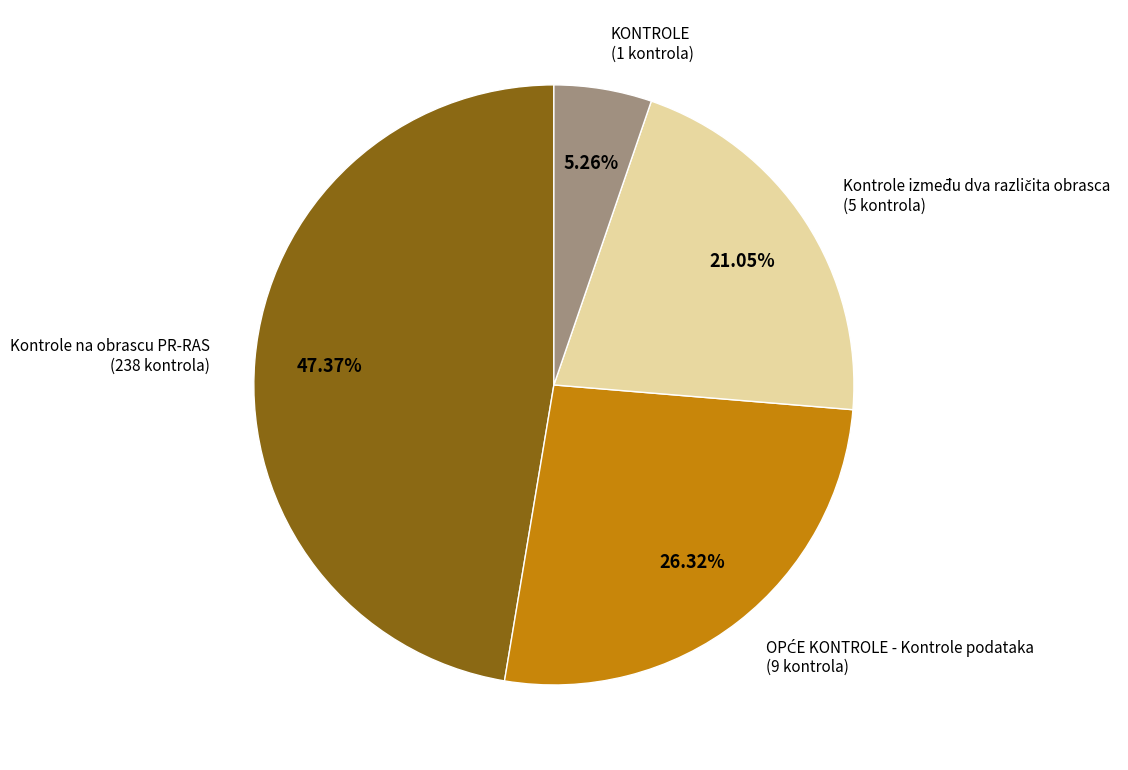

True or false: KONTROLE accounts for 1% of the total.

False